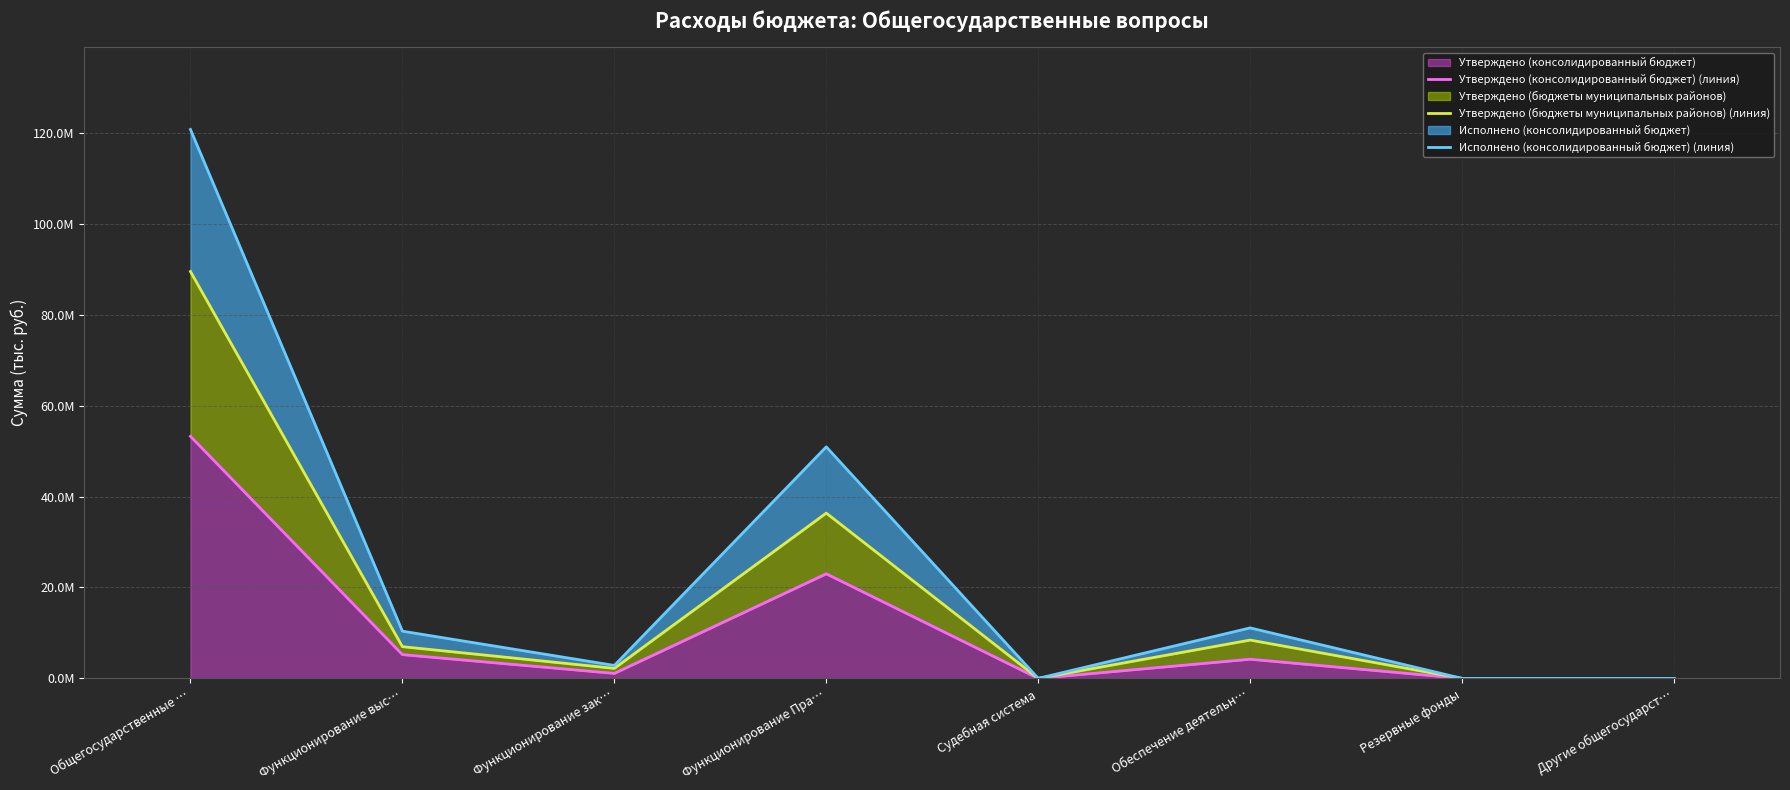

List the series in order of their peak value, lowest first.

Утверждено (консолидированный бюджет) (линия), Утверждено (бюджеты муниципальных районов) (линия), Исполнено (консолидированный бюджет) (линия)